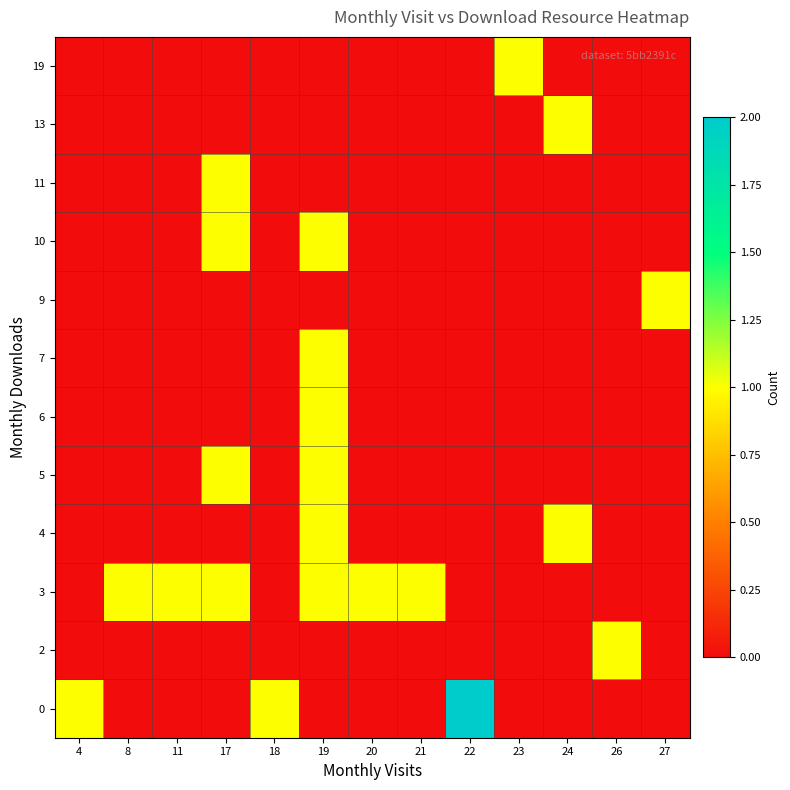

At which category does the chart reach its minimum across all series?

8